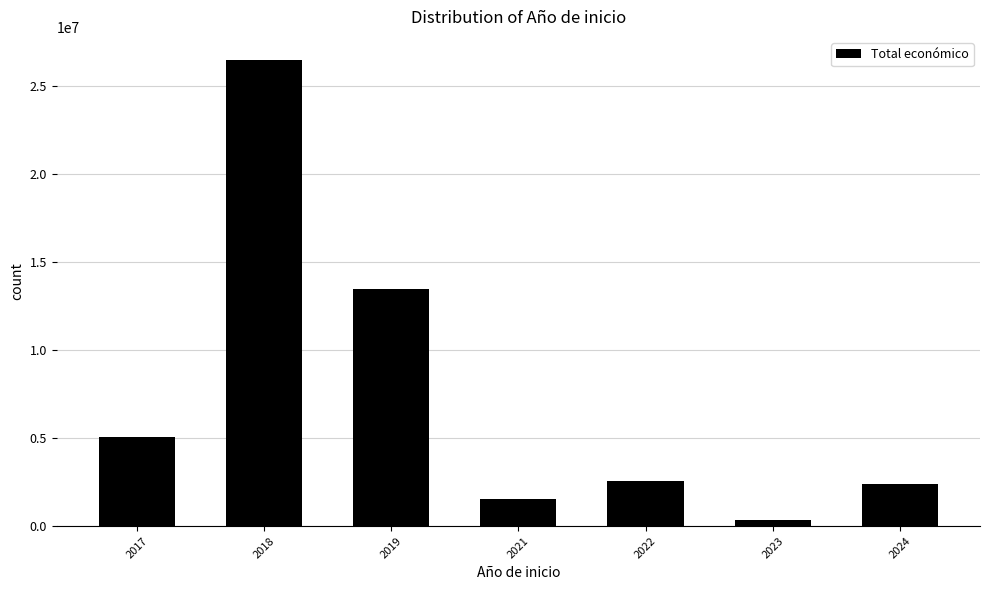

What is the sum of the values at 2023 and 2017?

5424447